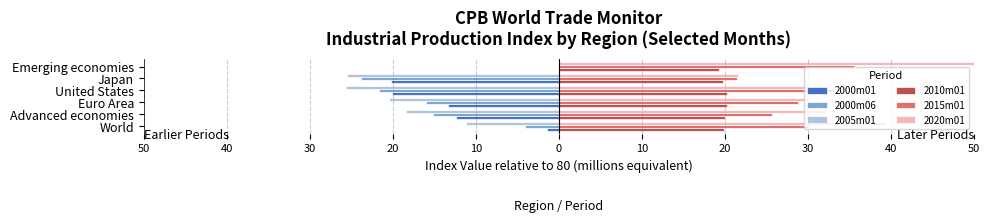

At how many categories does at least one series exceed -8?

6